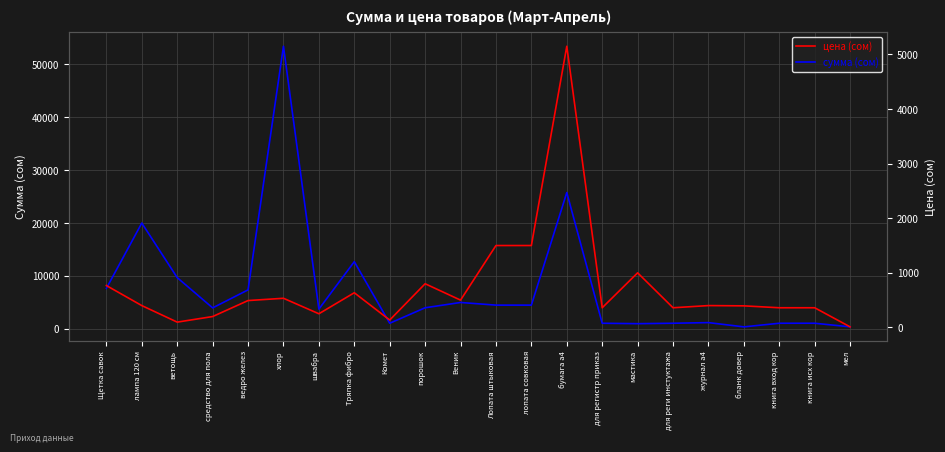

Reading left to right, transcribe all the data shown in this chart.

сумма: Щетка савок=7670.0	лампа 120 см=19995.0	ветощь=9690.0	средство для пола=3980.0	ведро желез=7380.0	хлор=53370.0	швабра=3750.0	Тряпка фибро=12700.0	Комет=1080.0	порошок=4000.0	Веник=5000.0	Лопата штыковая=4500.0	лопата совковая=4500.0	бумага а4=25750.0	для регистр приказ=1080.0	мастика=1000.0	для реги инстуктажа=1080.0	журнал а4=1200.0	бланк довер=395.0	книга вход кор=1080.0	книга исх кор=1080.0	мел=400.0
цена: Щетка савок=767.0	лампа 120 см=399.9	ветощь=96.9	средство для пола=199.0	ведро желез=492.0	хлор=533.7	швабра=250.0	Тряпка фибро=635.0	Комет=135.0	порошок=800.0	Веник=500.0	Лопата штыковая=1500.0	лопата совковая=1500.0	бумага а4=5150.0	для регистр приказ=360.0	мастика=1000.0	для реги инстуктажа=360.0	журнал а4=400.0	бланк довер=395.0	книга вход кор=360.0	книга исх кор=360.0	мел=10.0